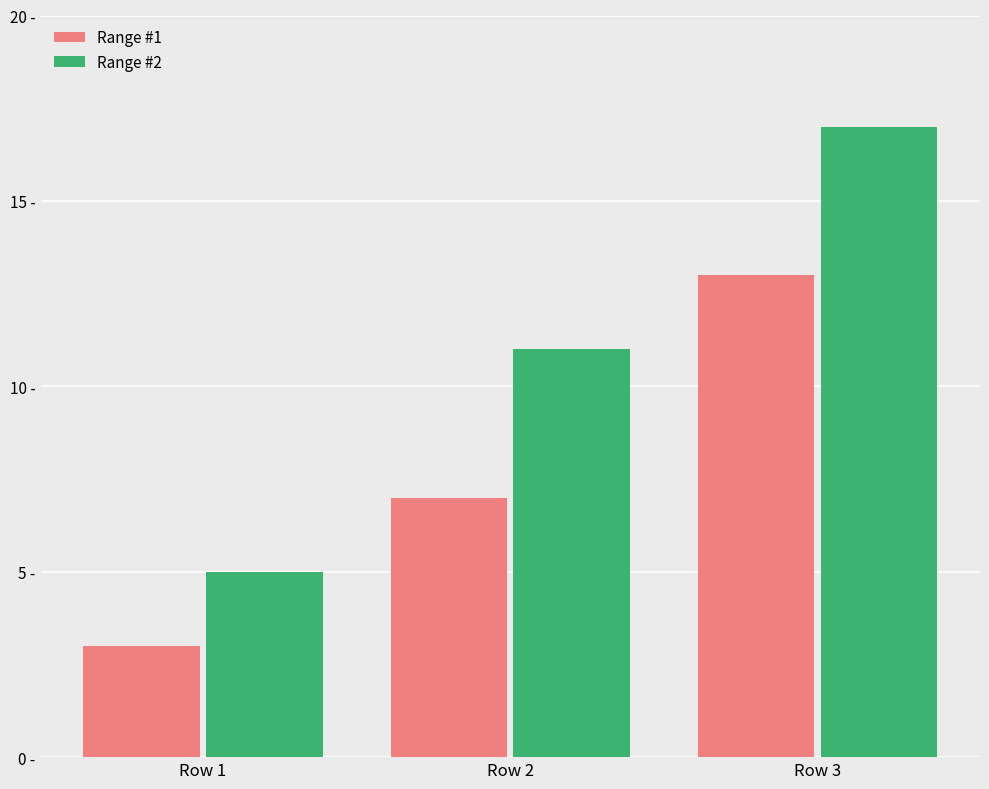

Reading left to right, extract all data points from this chart.

Range #1: 3	7	13
Range #2: 5	11	17